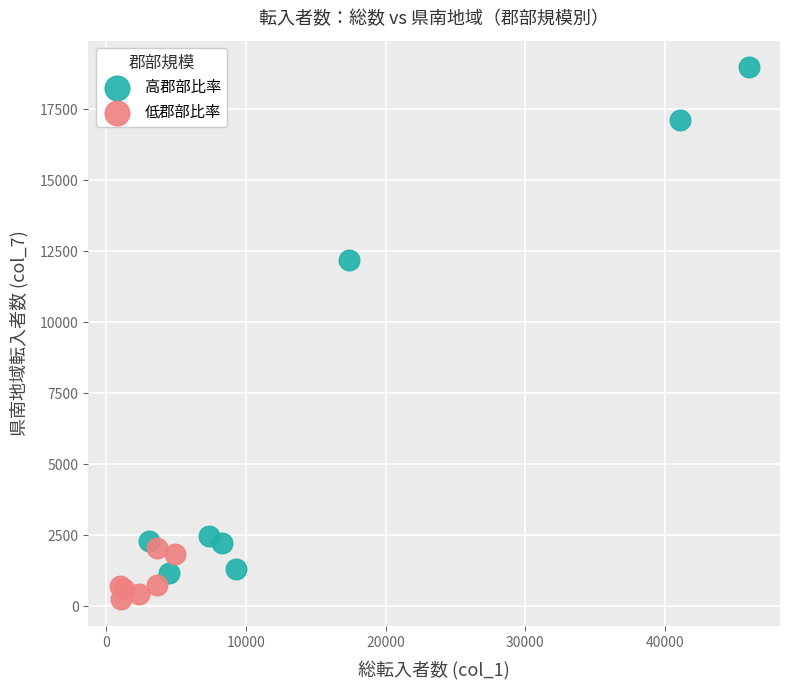

Which series has the largest Y range (max minus min)?

高郡部比率